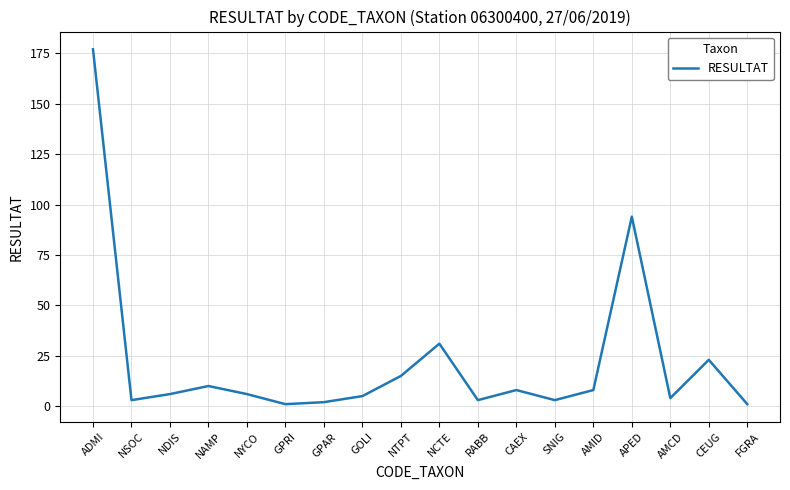

Does the chart have visible grid lines?

Yes